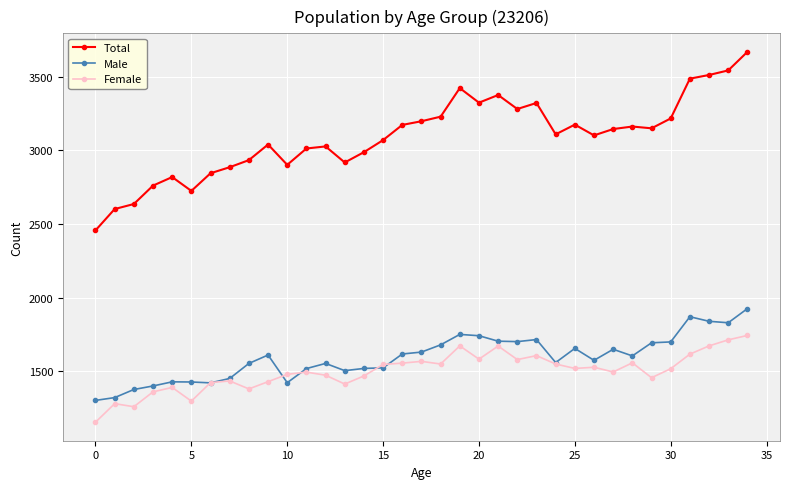

What is the difference between the maximum and minimum values in the Total series?

1212